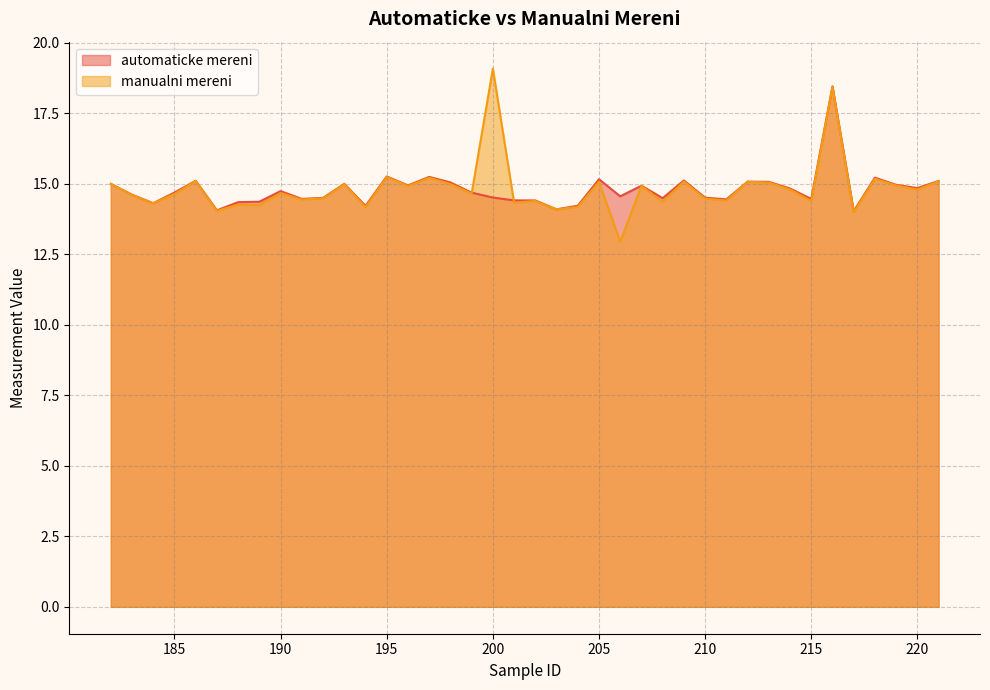

Where is the first local minimum for manualni mereni?

184